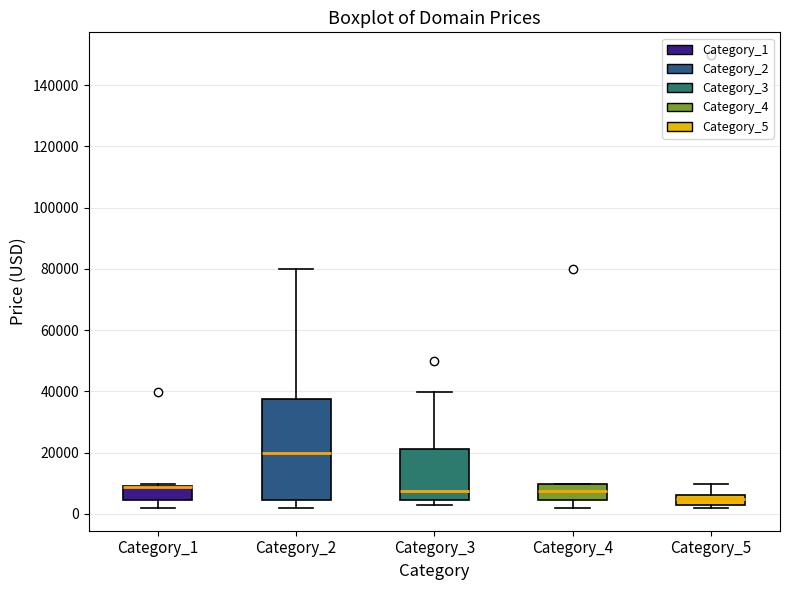

Reading left to right, transcribe this box plot: for each box, give where its median line is, the range the box spans, and where its two whiskers end, as read against the y-axis. The values are not printed on the chart, so give them approximately, as read against the axis.

Category_1: median 8000 (drawn on the box's upper edge), box 4000 to 10000, whiskers 2000 to 10000 (just above the box's upper edge)
Category_2: median 20000, box 4000 to 38000, whiskers 2000 to 80000
Category_3: median 8000, box 4000 to 22000, whiskers 2000 to 40000
Category_4: median 8000, box 4000 to 10000, whiskers 2000 to 10000
Category_5: median 4000, box 2000 to 6000, whiskers 2000 (just below the box's lower edge) to 10000